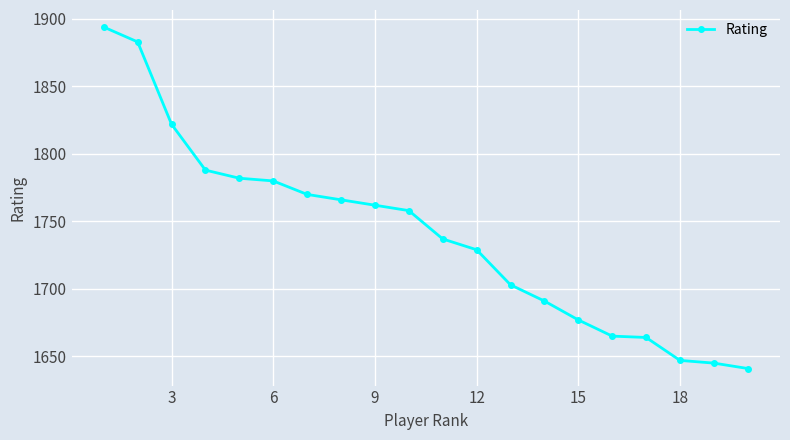

What is the sum of all values?

34804